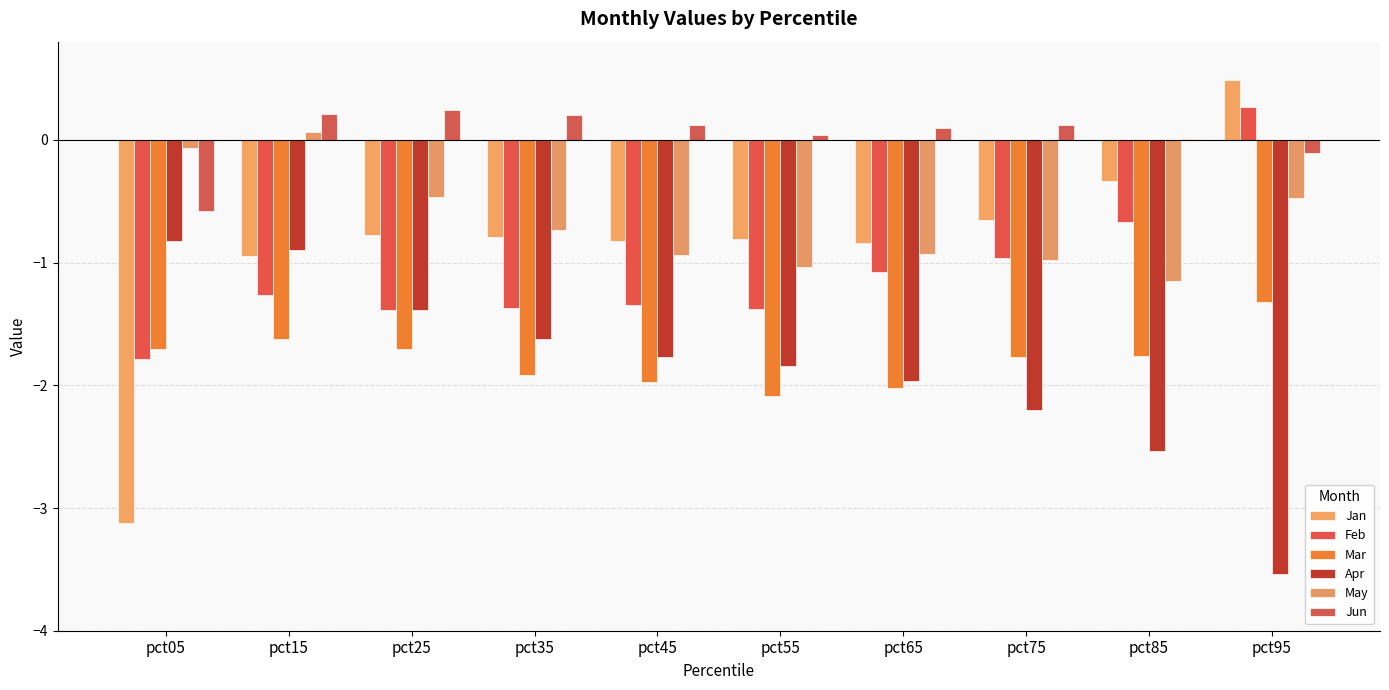

At which label is Jan closest to -1?

pct15